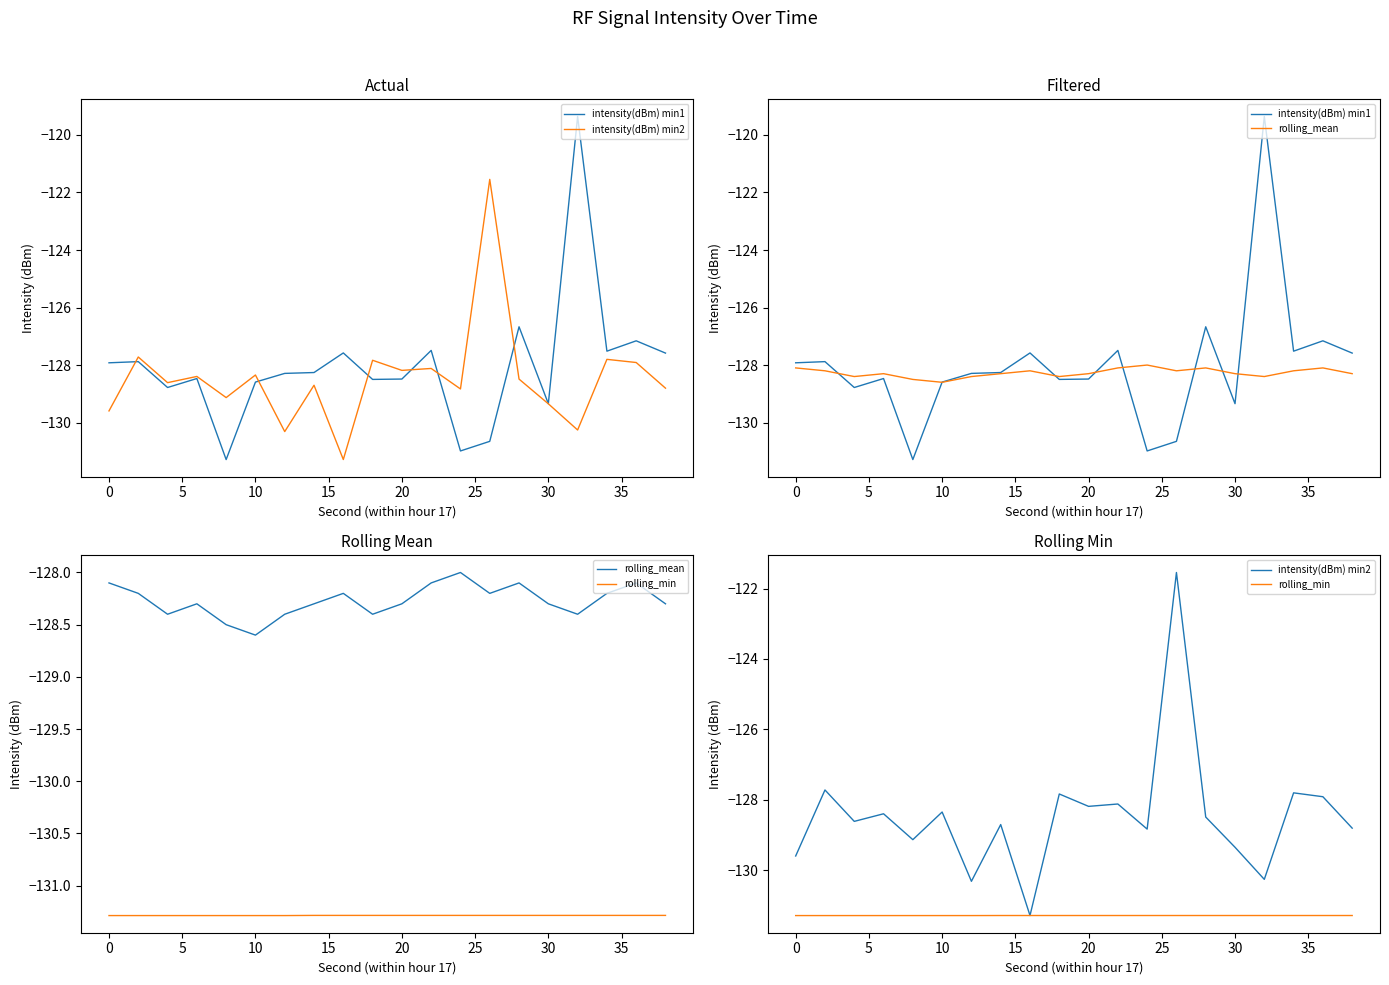

True or false: rolling_min and intensity(dBm) min1 cross at least once.

False